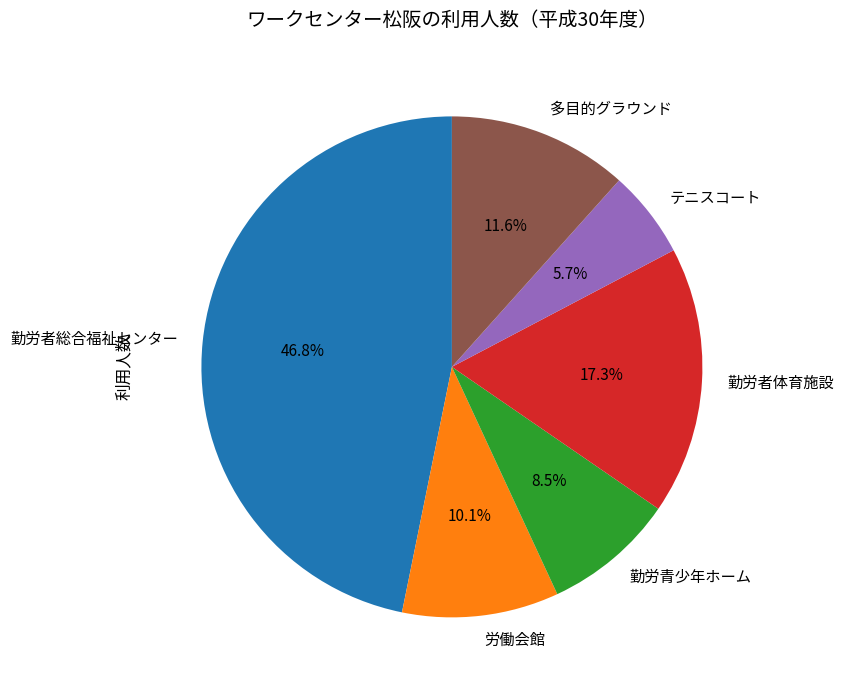

How many slices are in this pie chart?

6